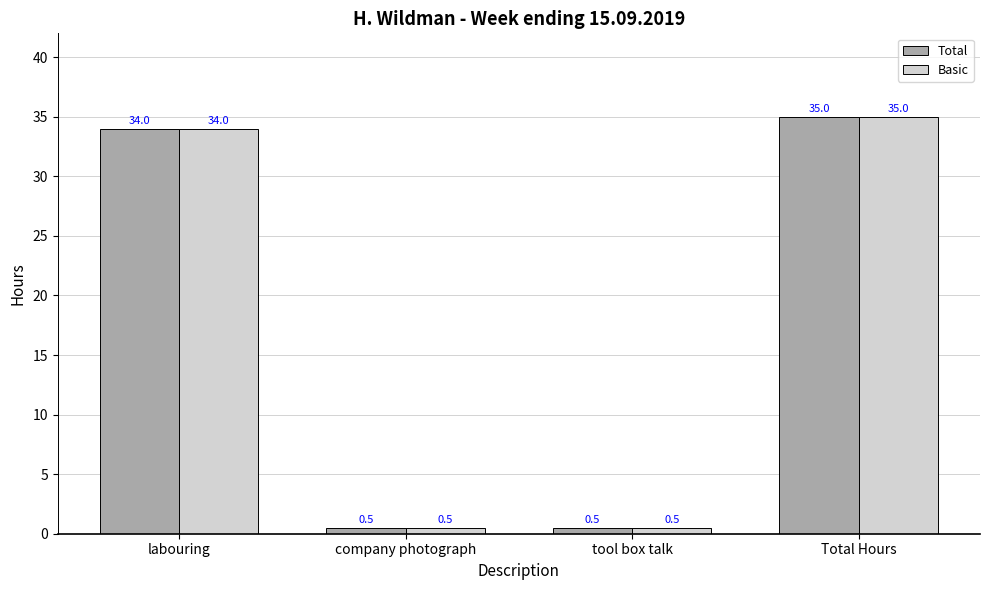

Is the value of Basic at labouring greater than the value of Total at company photograph?

Yes